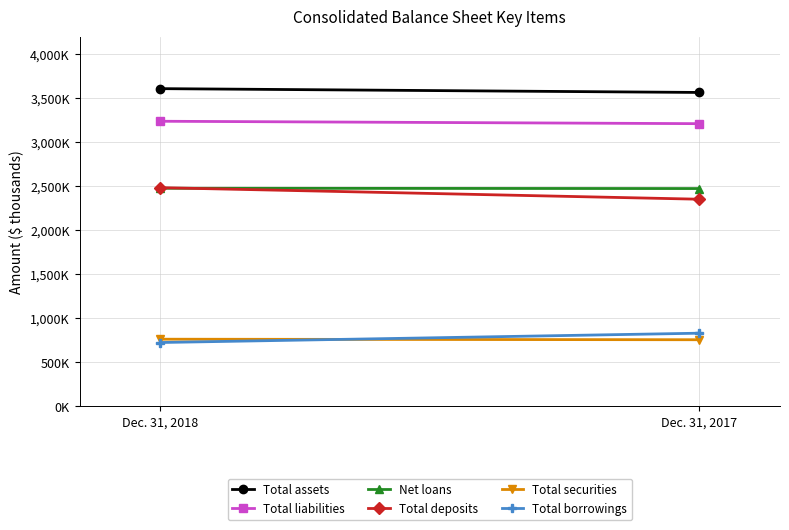

What value does the Total borrowings series have at Dec. 31, 2017, to the nearest 10?

829720